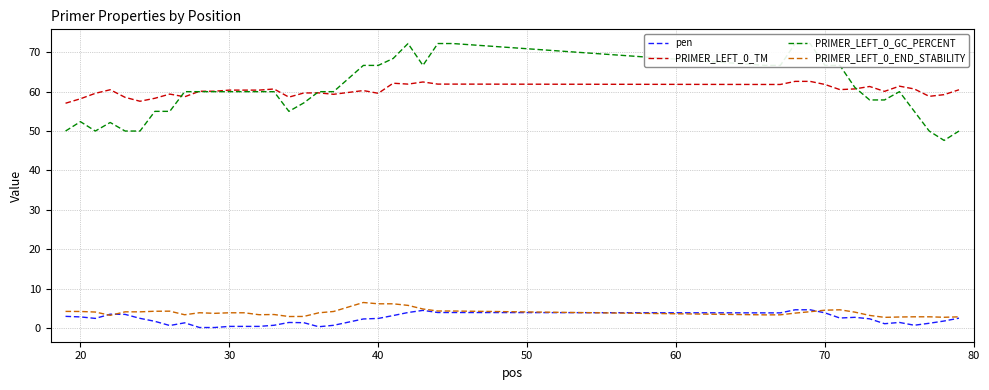

What is the lowest value of the PRIMER_LEFT_0_TM series?

57.1